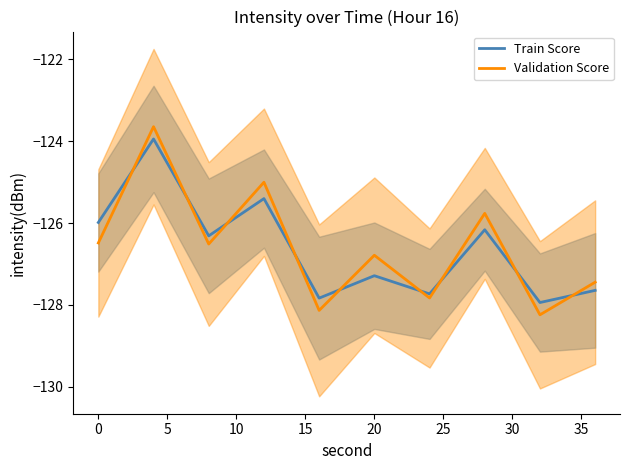

The value of Train Score at 0 is -126.0. True or false?

True